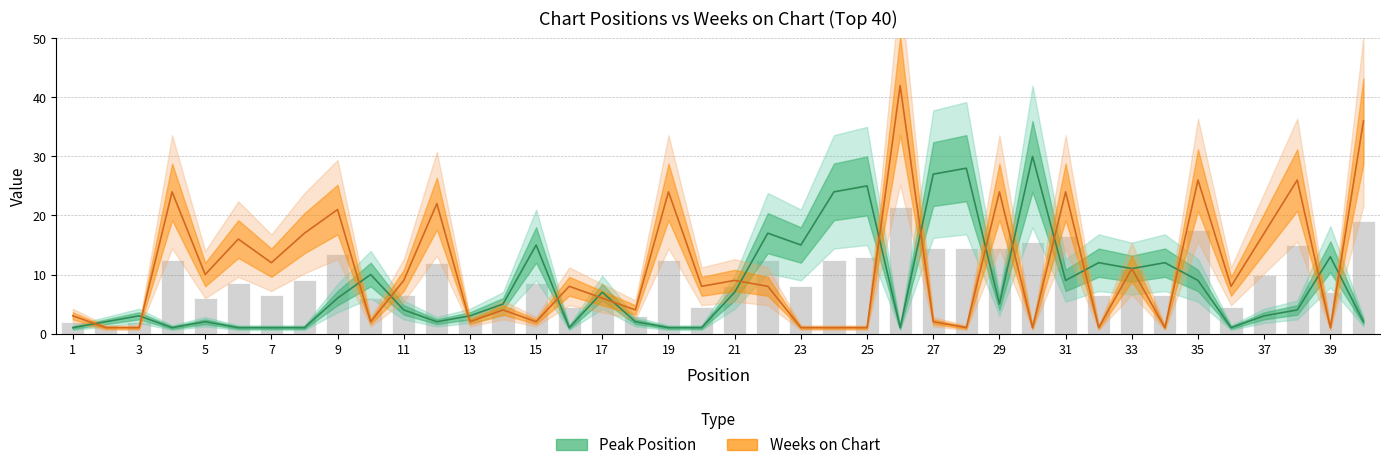

Which series has the largest range (max minus min)?

Weeks on Chart